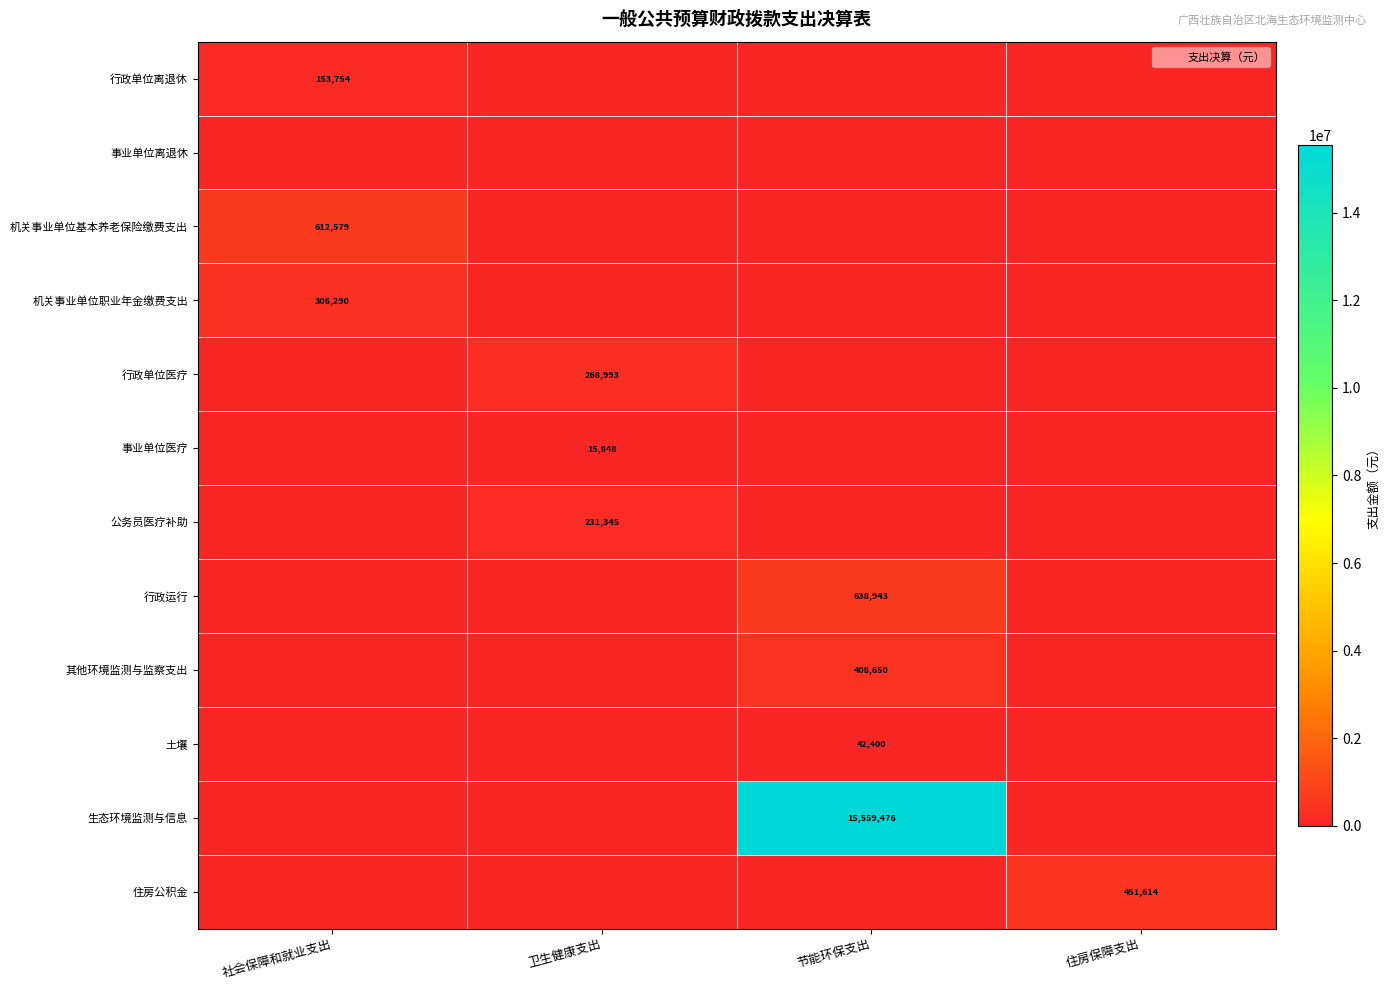

Is it true that 生态环境监测与信息 equals 15559476 at 节能环保支出?

True